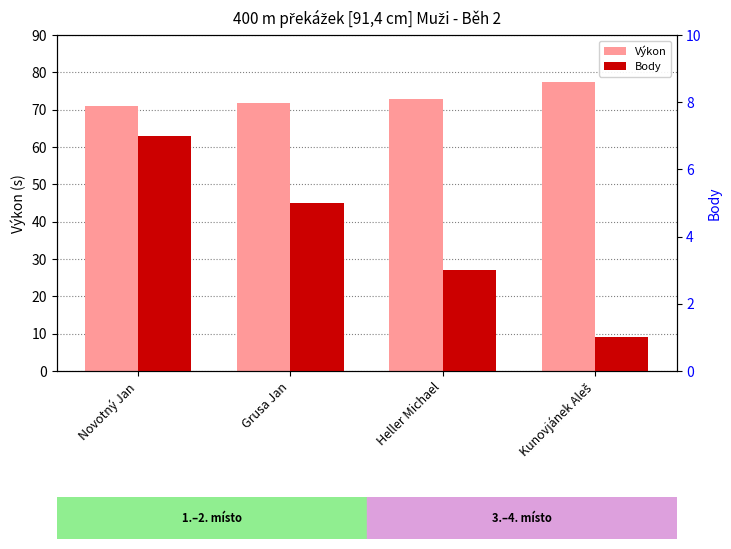

Which has a higher value, Heller Michael or Grusa Jan?

Heller Michael